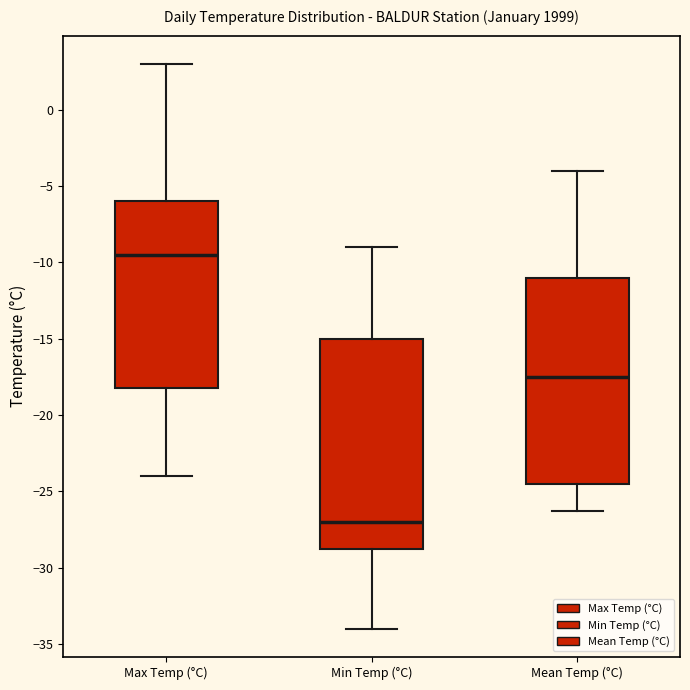

Where is the lower edge of the box for Min Temp (°C) on the y-axis? The values are not printed on the chart, so give them approximately, as read against the axis.

-28.5